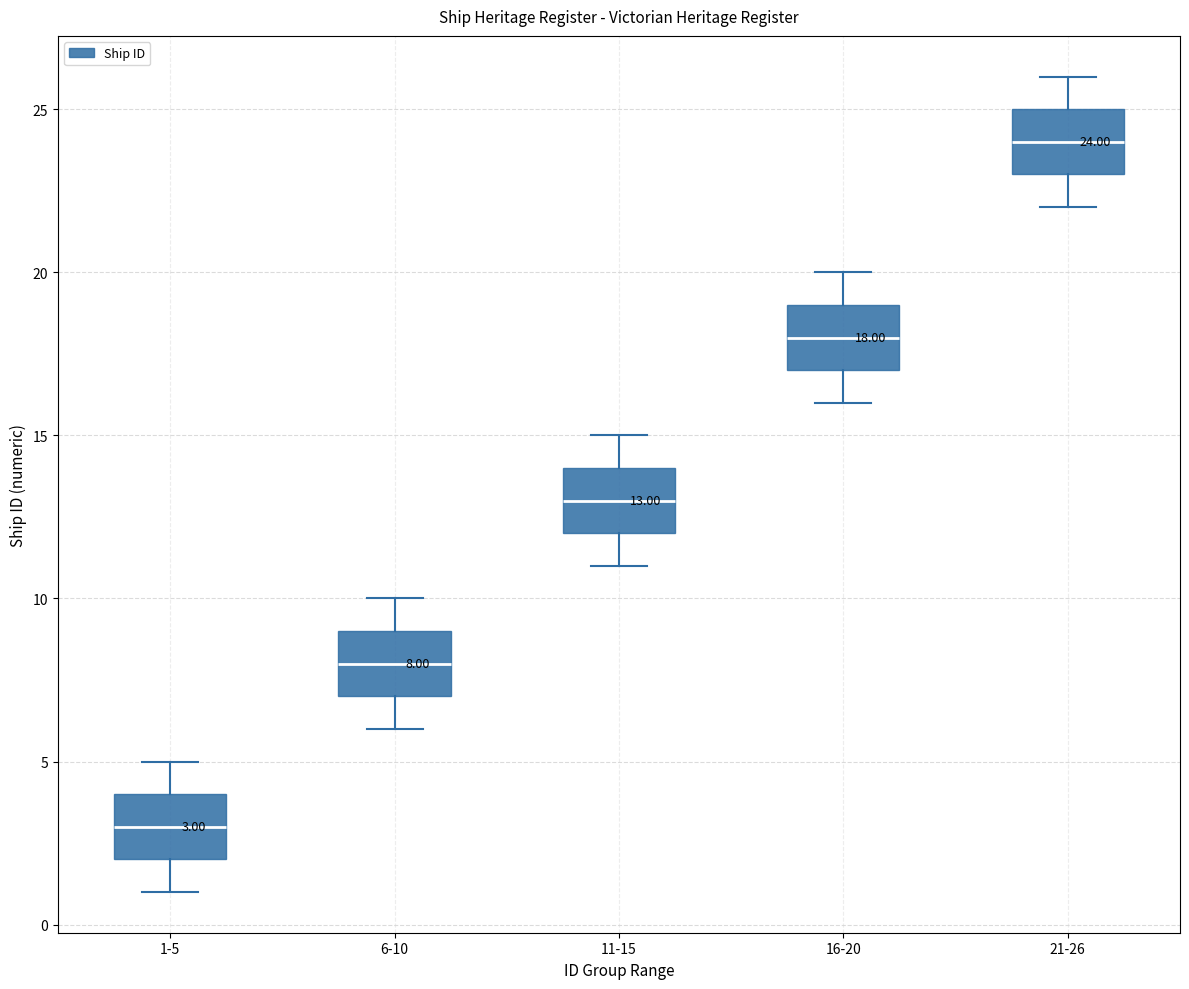

Which box's median line is the highest?

21-26